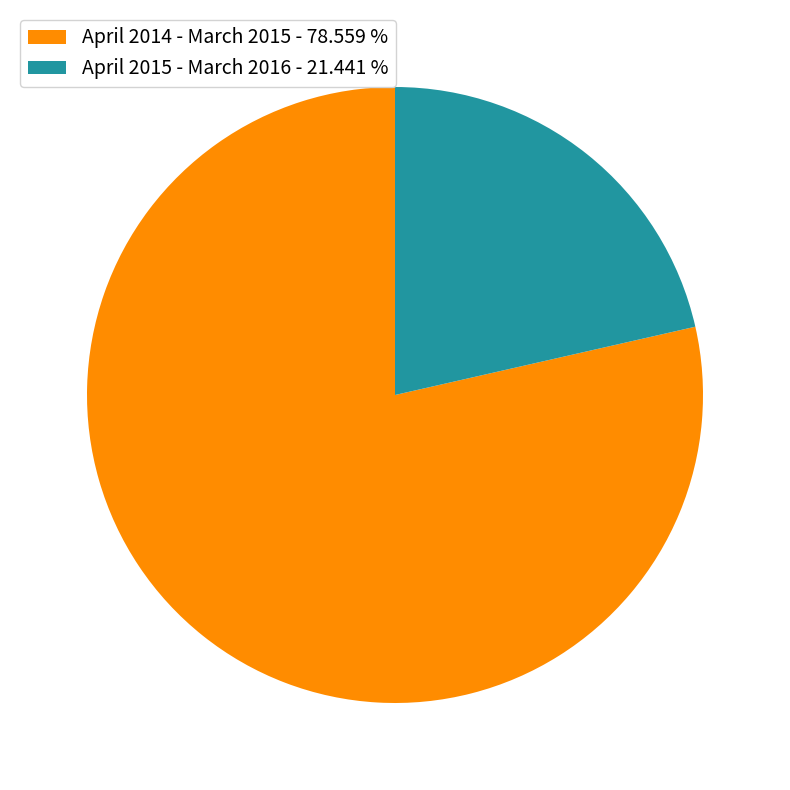

Count the number of slices in the pie.

2